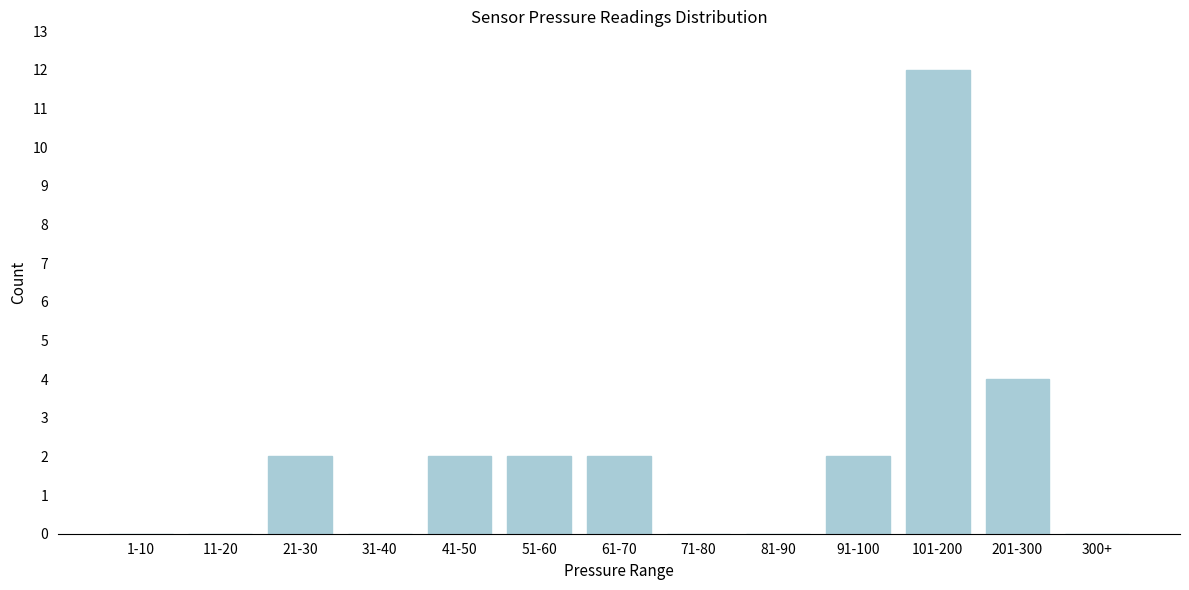

Reading left to right, transcribe all the data shown in this chart.

1-10=0	11-20=0	21-30=2	31-40=0	41-50=2	51-60=2	61-70=2	71-80=0	81-90=0	91-100=2	101-200=12	201-300=4	300+=0